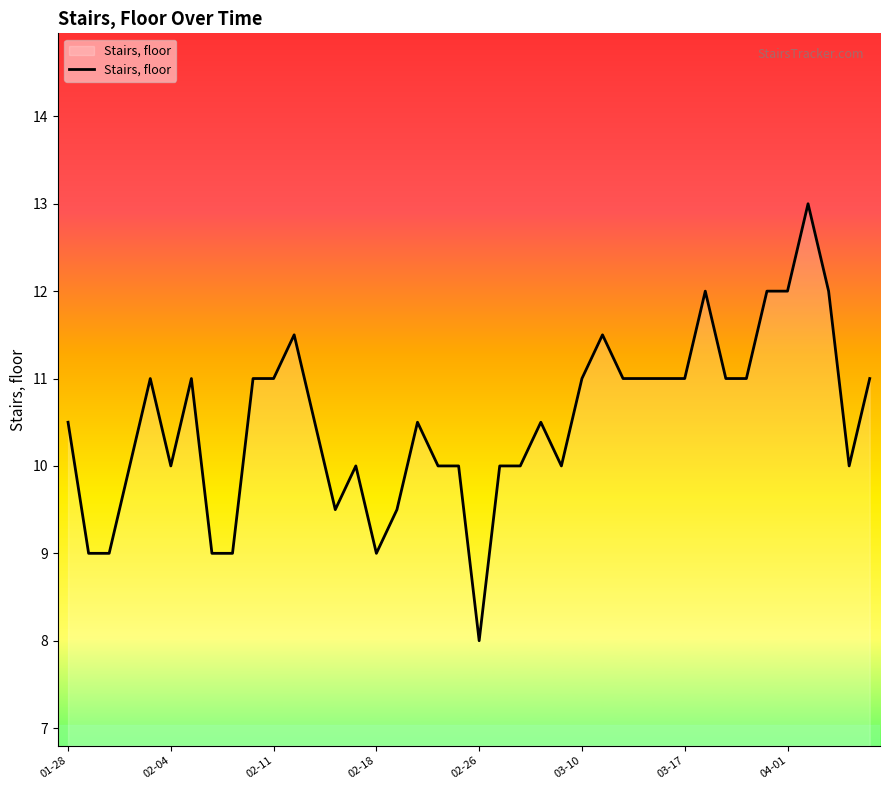

What is the smallest value displayed?

8.0